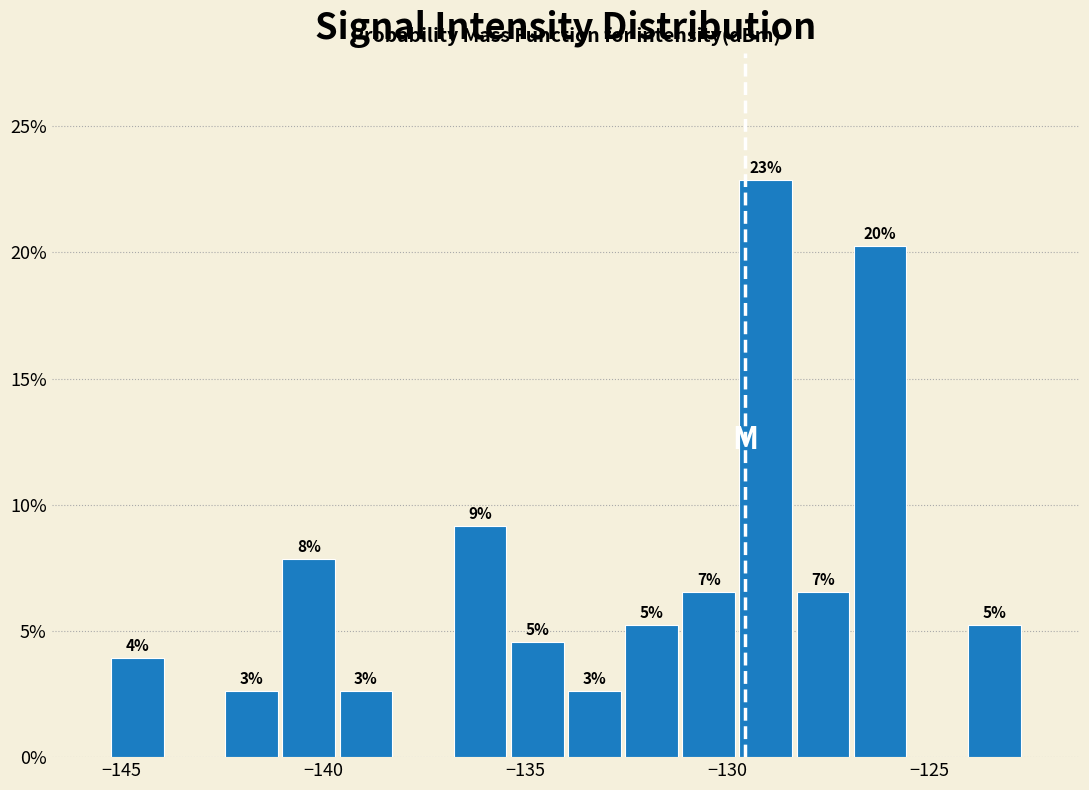

Around what value on the x-axis is the tallest bar? Give the approximate position of its centre, as read against the axis.

-129.0